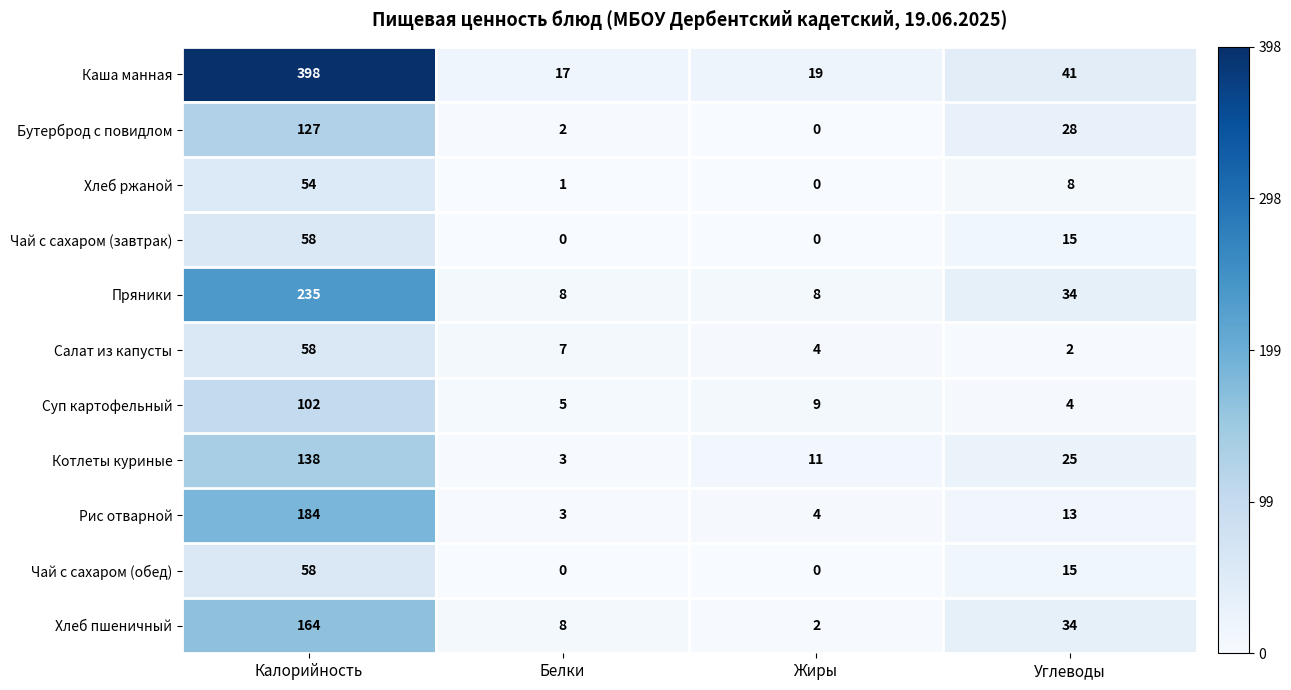

What is the greatest value displayed?

398